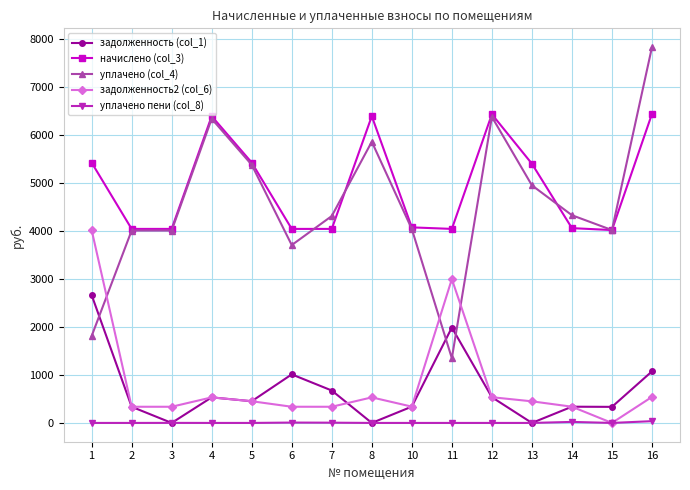

Rank the series by their maximum value, from highest to lowest.

уплачено (col_4), начислено (col_3), задолженность2 (col_6), задолженность (col_1), уплачено пени (col_8)